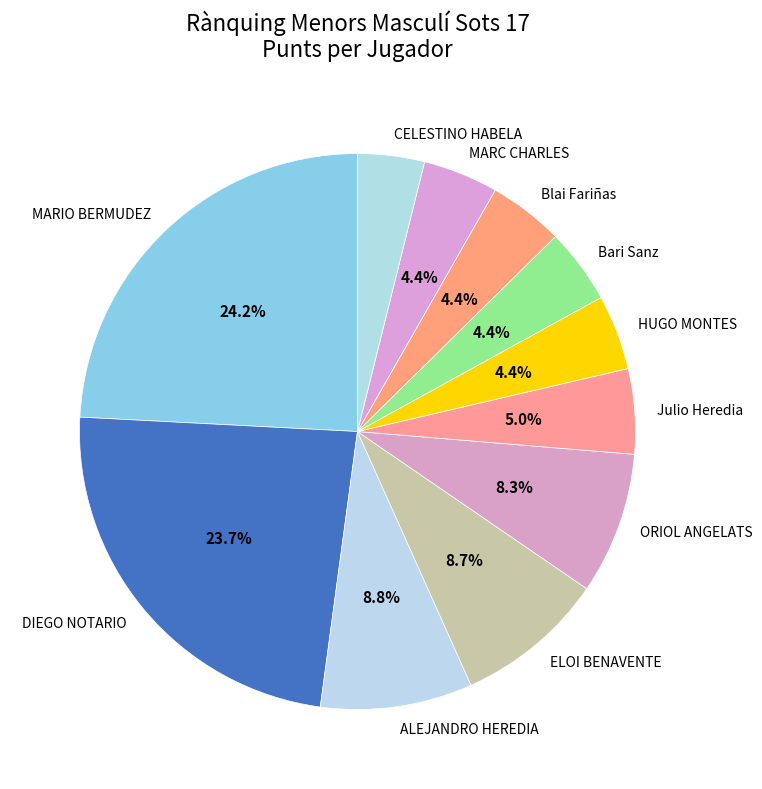

True or false: ELOI BENAVENTE accounts for 9% of the total.

True